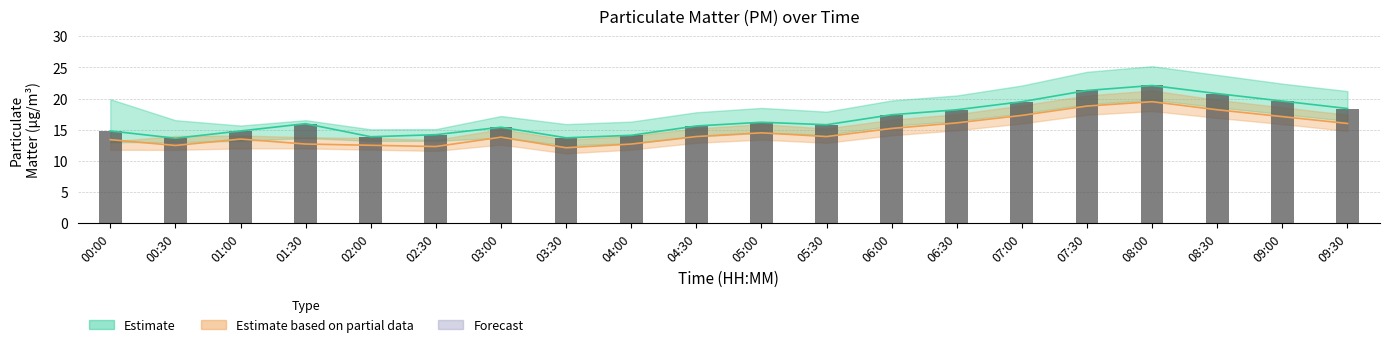

At how many categories does at least one series exceed 14?

17